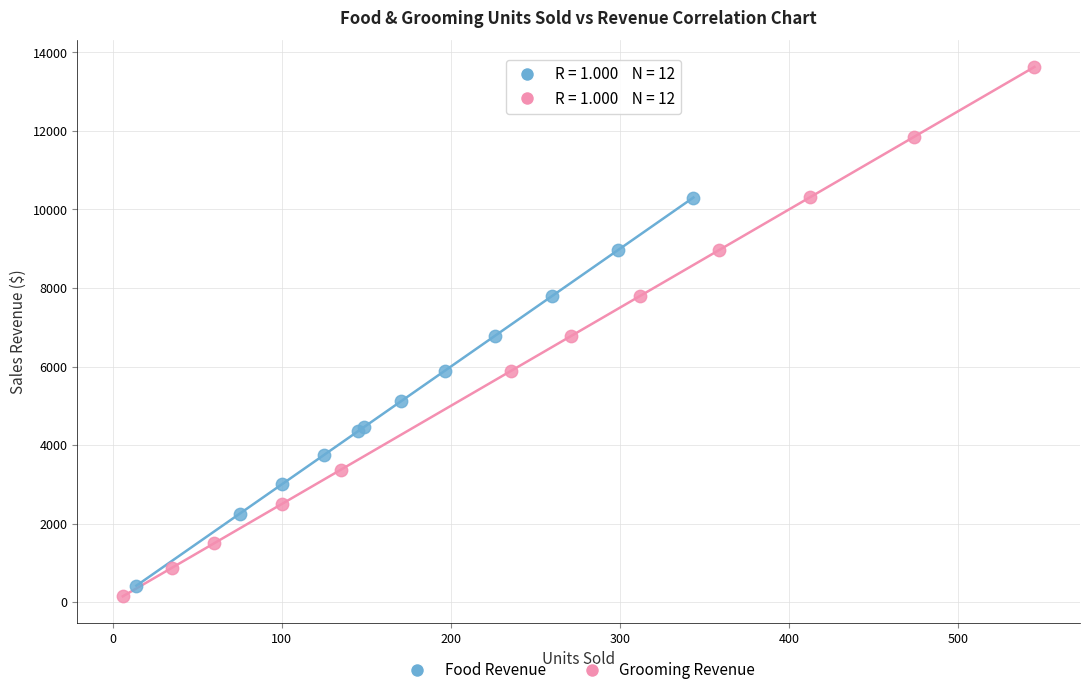

Which series reaches the minimum Y coordinate?

Grooming Revenue